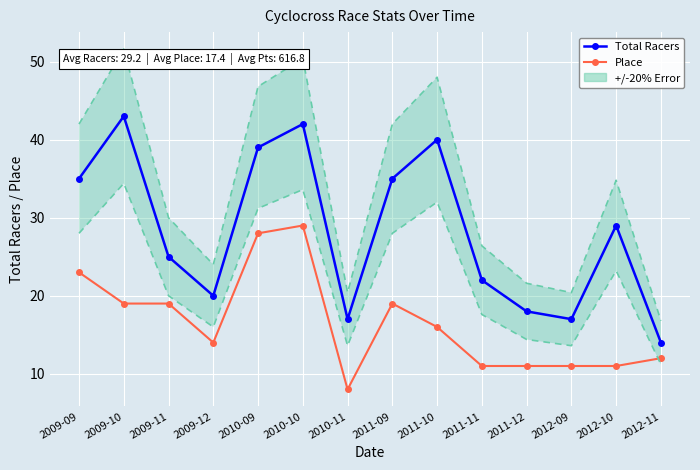

Which category has the highest value in the Place series?

2010-10